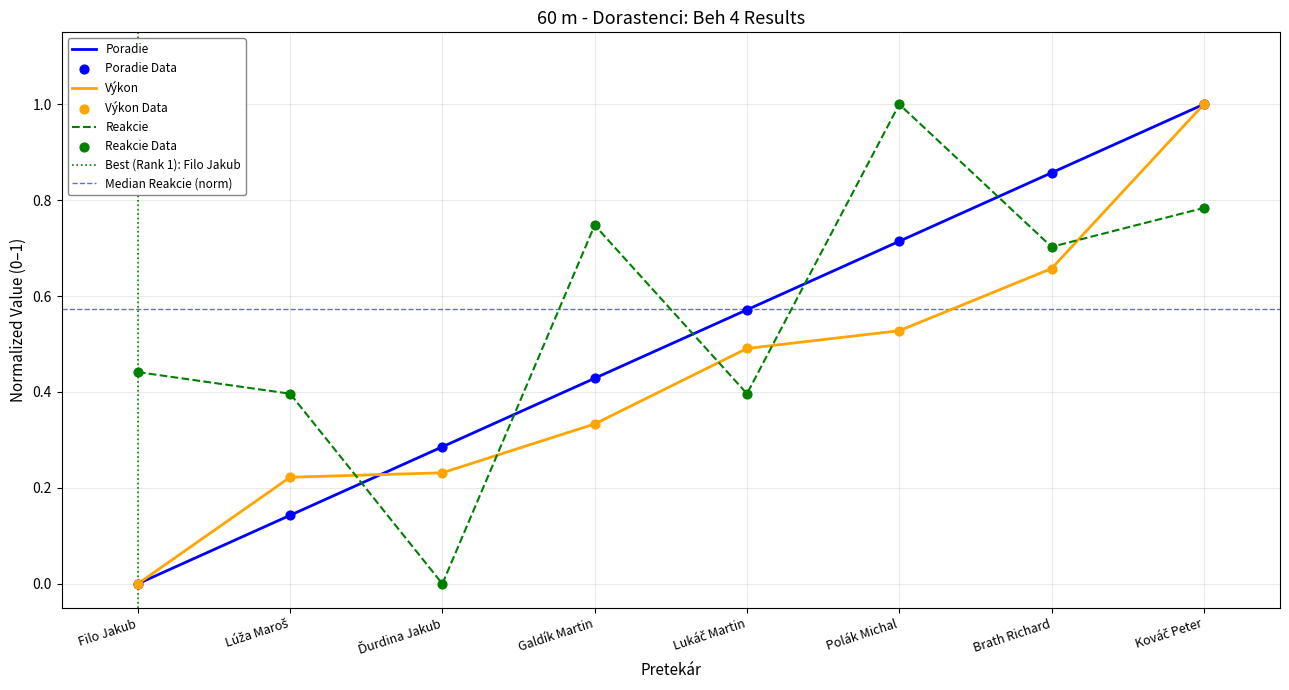

At how many categories does at least one series exceed 0?

8